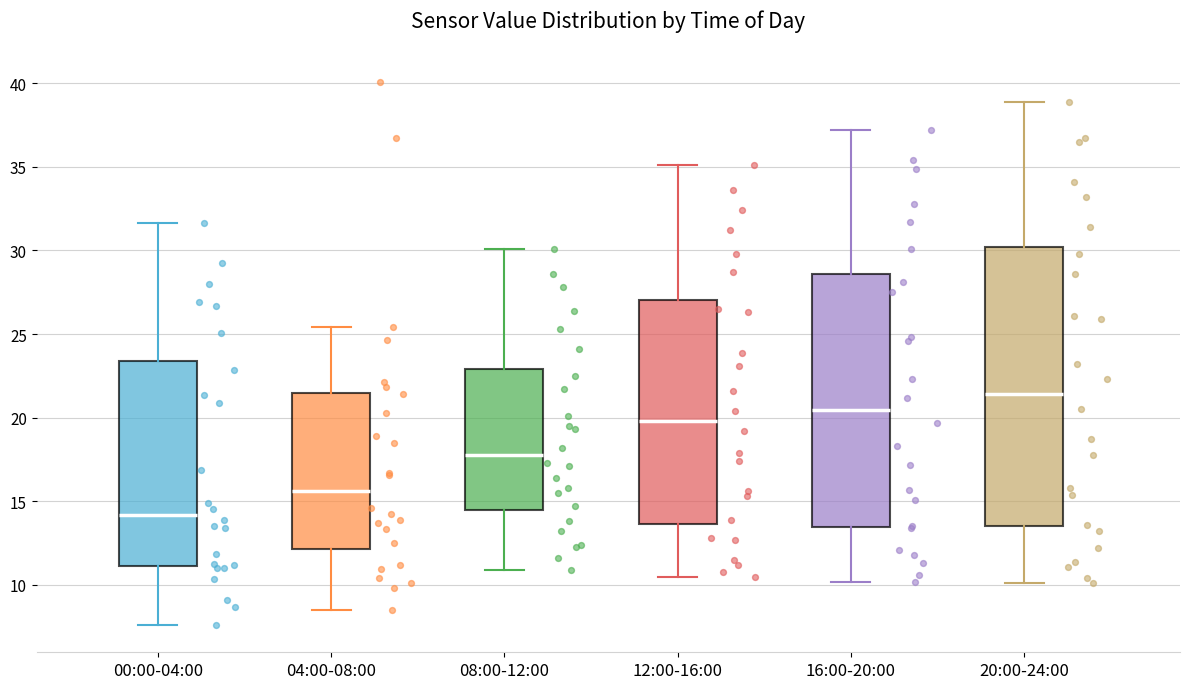

Comparing the boxes themselves (not the whiskers), which one is the tallest?

20:00-24:00